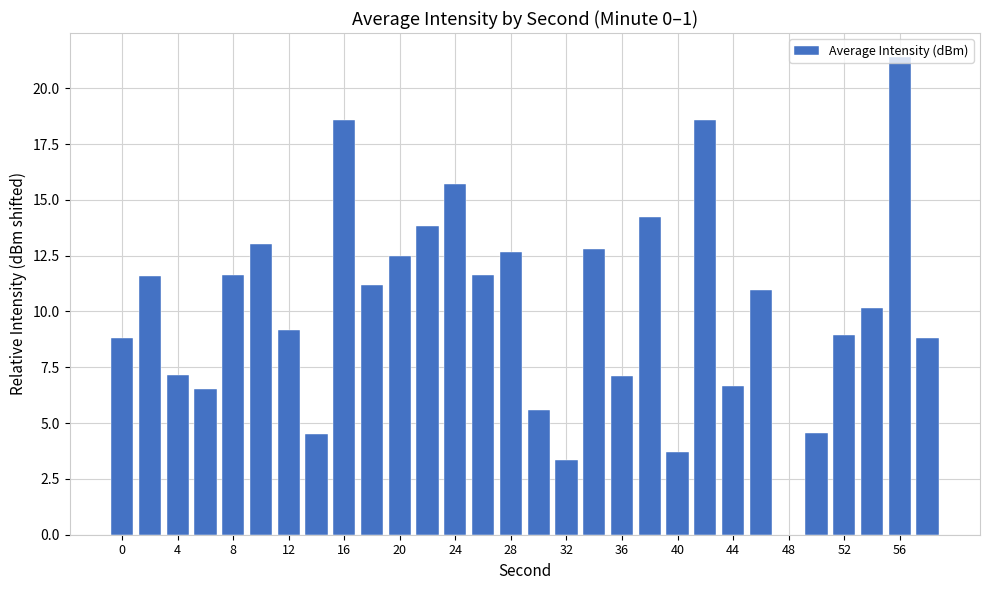

What is the maximum value shown in the chart?

21.4